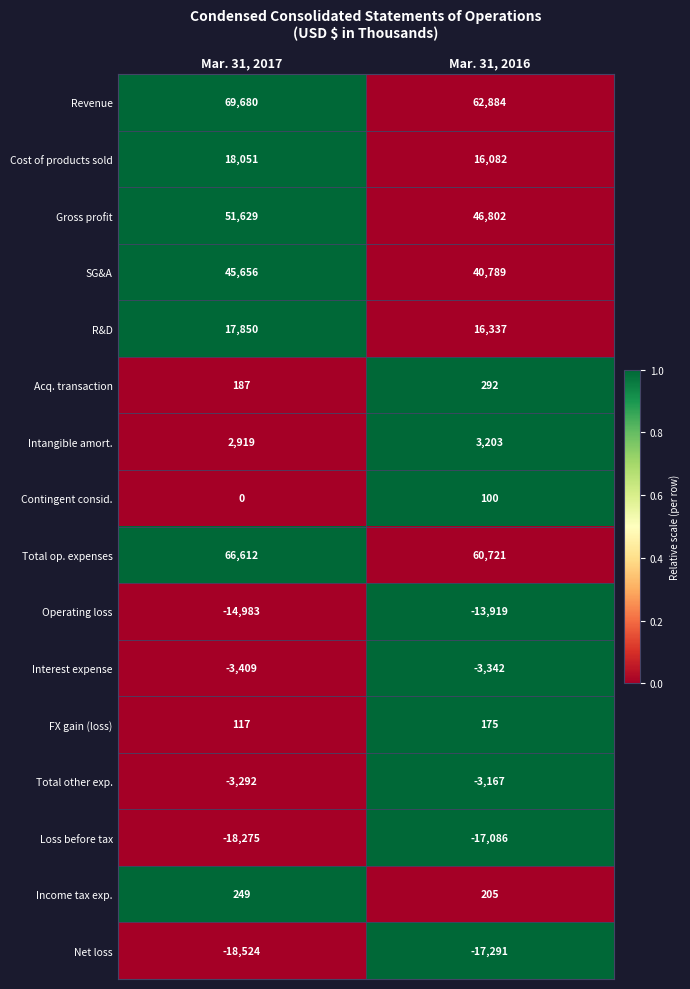

What is the approximate value of Interest expense at Mar. 31, 2016, to the nearest 5?

-3340